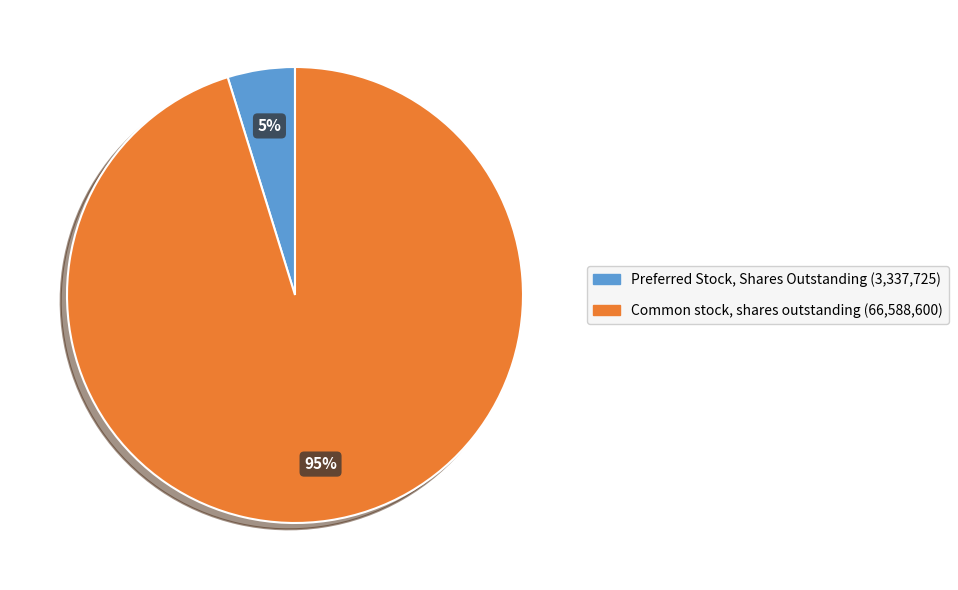

What percentage is the Preferred Stock, Shares Outstanding slice, to the nearest percent?

5%